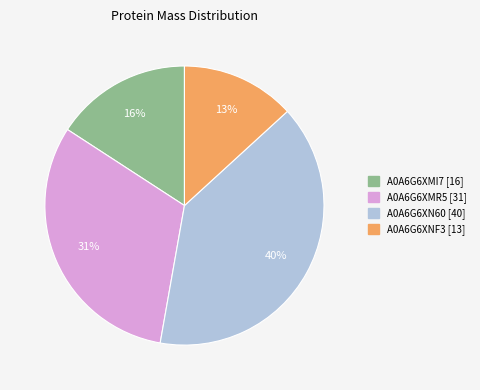

Is it true that A0A6G6XN60 is 40% of the pie?

True